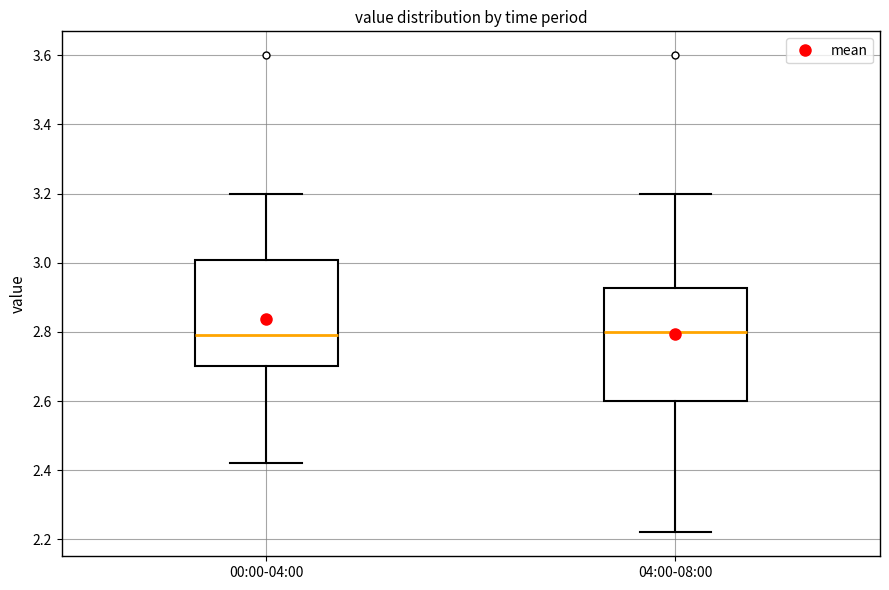

Reading left to right, read every box against the y-axis: the position of its median line, the range the box covers, and the ends of its whiskers. The values are not printed on the chart, so give them approximately, as read against the axis.

00:00-04:00: median 2.80, box 2.70 to 3.00, whiskers 2.42 to 3.20
04:00-08:00: median 2.80, box 2.60 to 2.92, whiskers 2.22 to 3.20